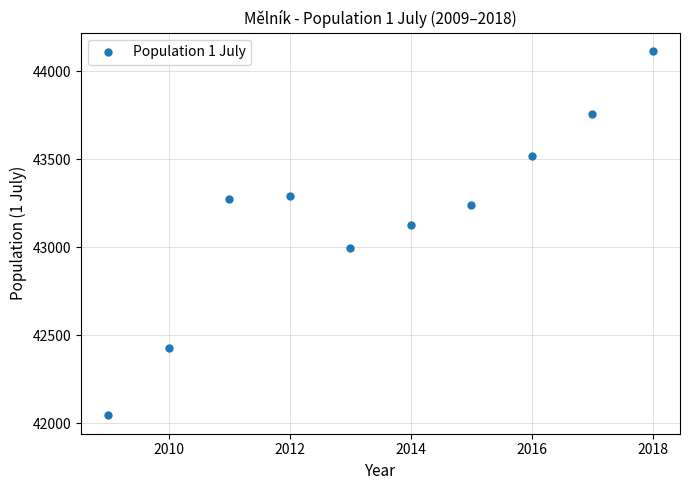

What is the range of Y values (max minus min)?

2070